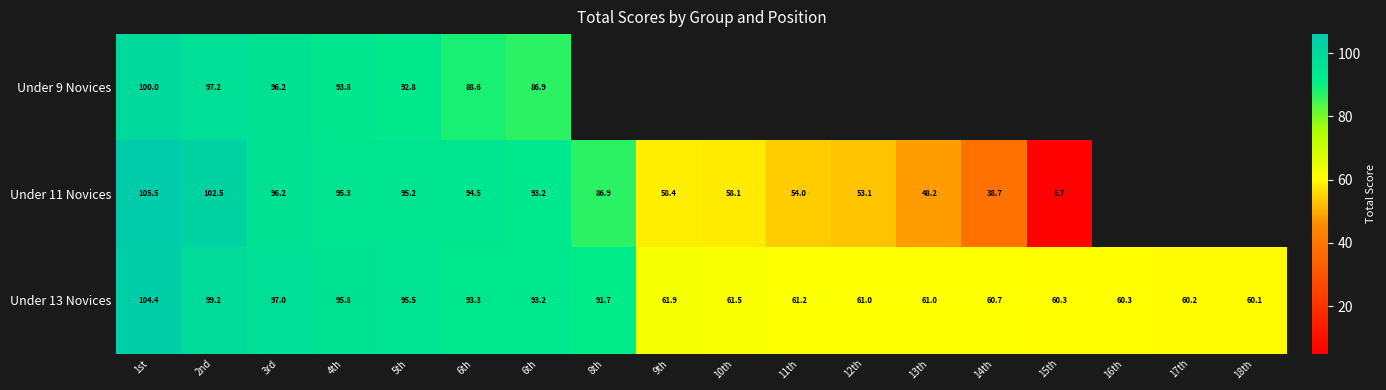

Rank the series by their average value, from highest to lowest.

Under 9 Novices, Under 11 Novices, Under 13 Novices